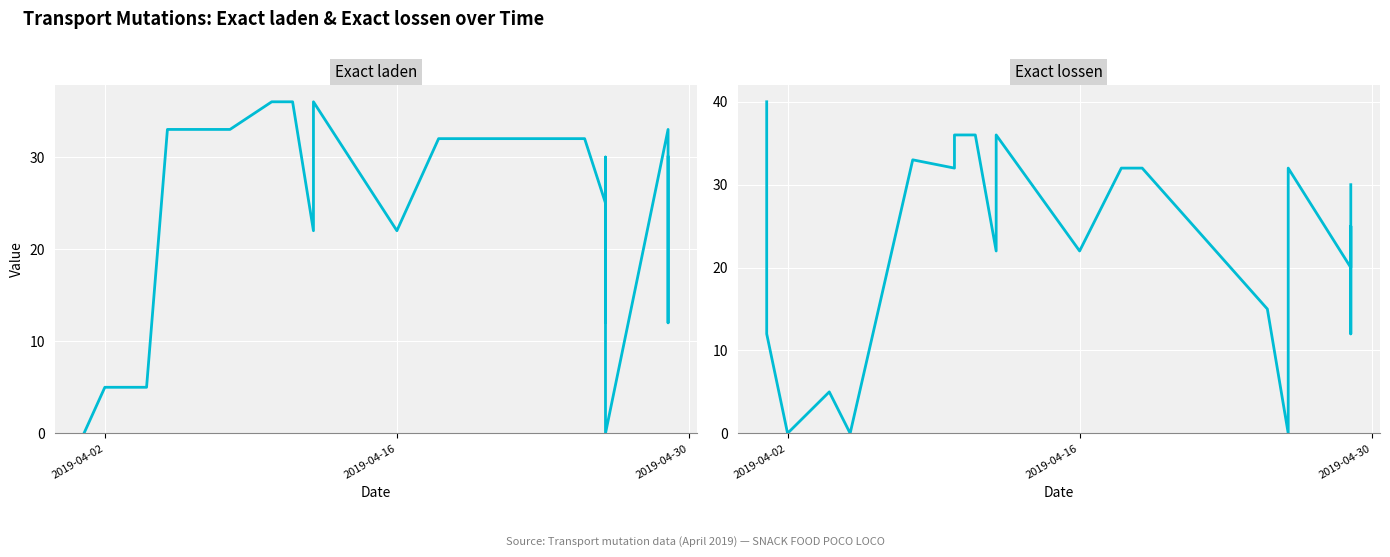

After their last crossing, which series has the higher values: Exact laden or Exact lossen?

Exact laden